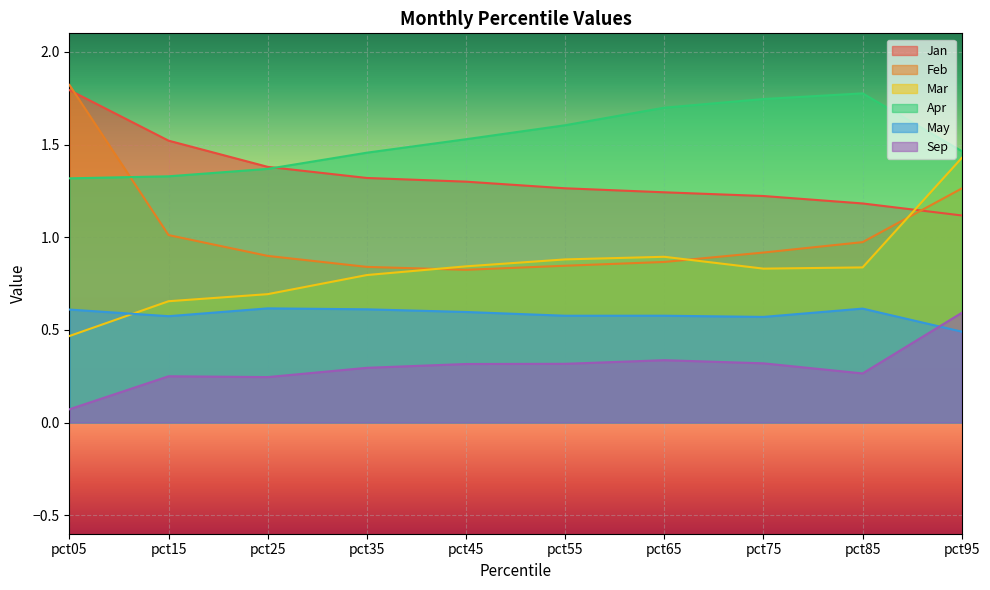

True or false: Jan has a value of 1.3 at pct55.

True